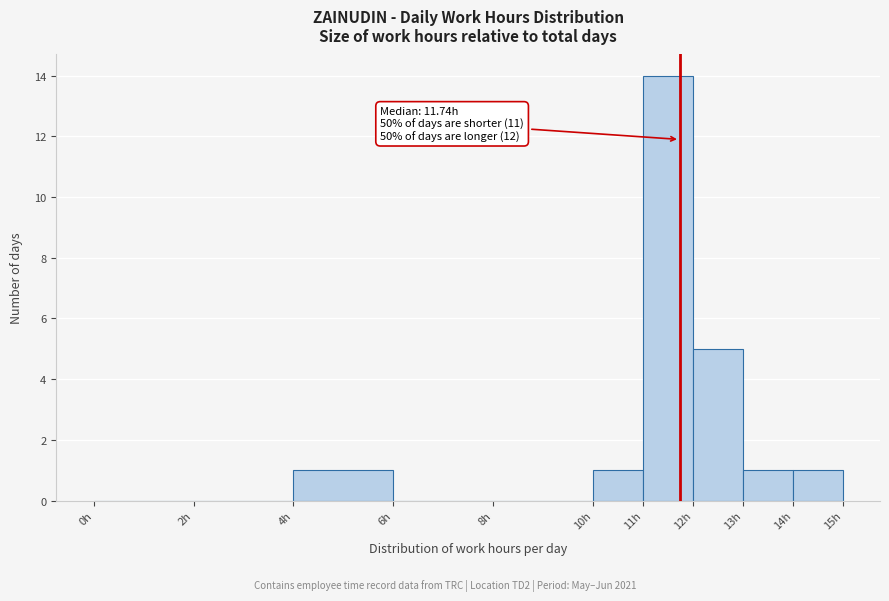

Which range on the x-axis has the tallest bar?

11 to 12